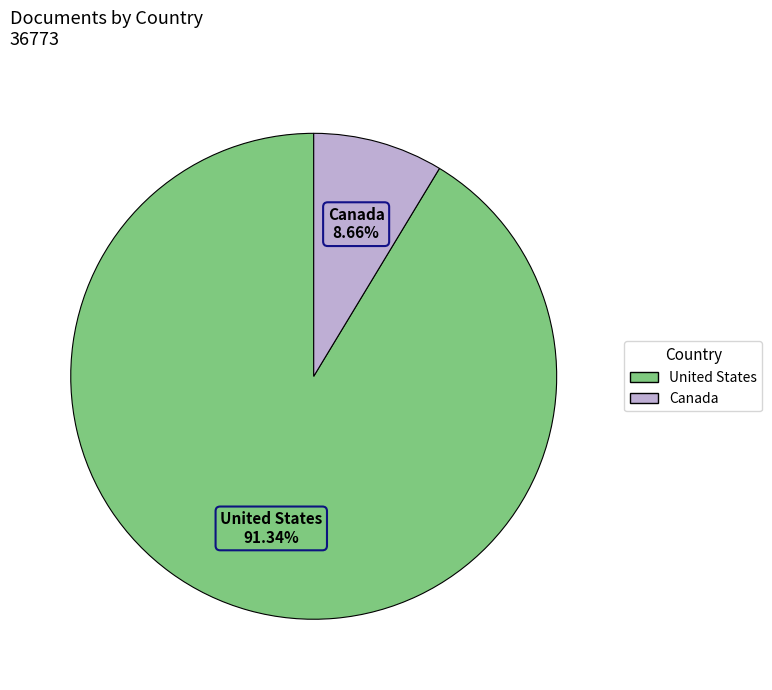

Which category has the smallest portion of the pie?

Canada